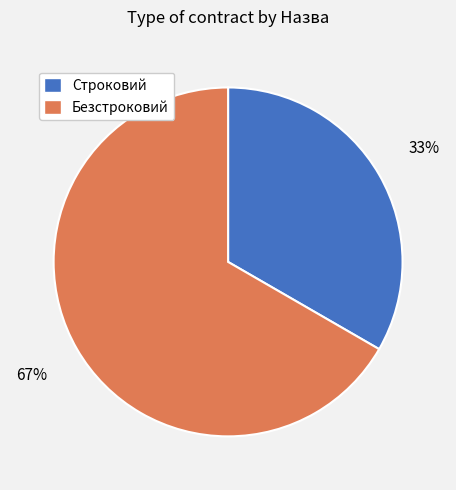

Approximately how many times larger is the value at Строковий compared to Безстроковий?

0.5